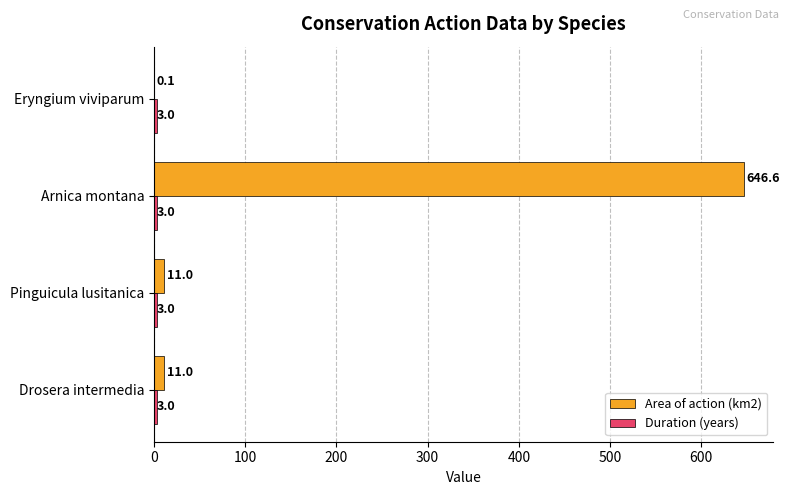

Read the Area of action (km2) value at Arnica montana.

646.6